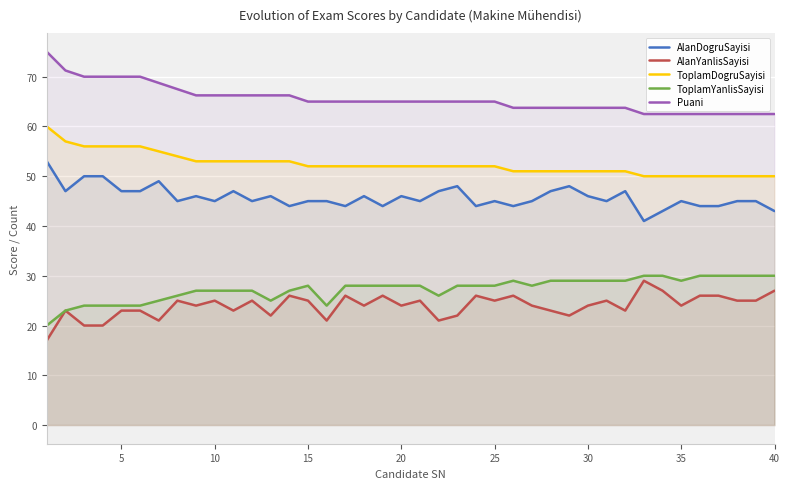

How many data points in AlanYanlisSayisi are less than 24?

15